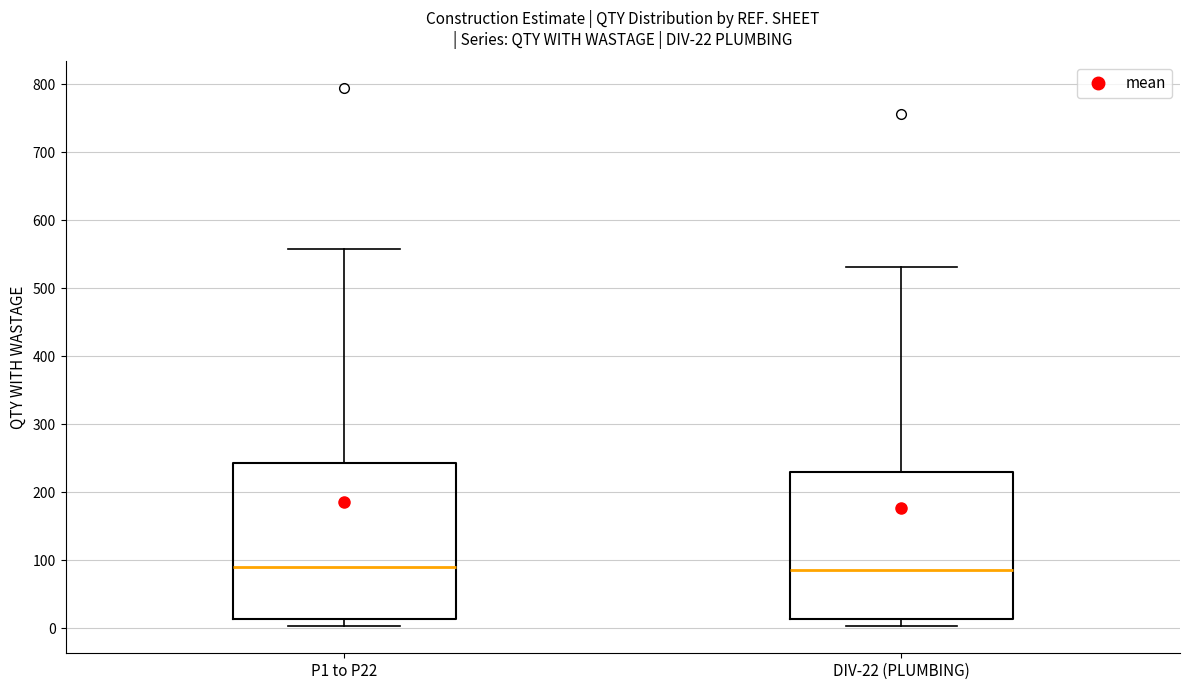

Which box is the tallest, from its lower edge to its upper edge?

P1 to P22